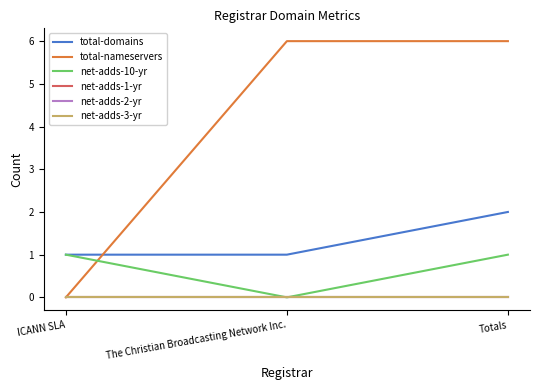

Is the value of net-adds-3-yr at Totals greater than the value of total-domains at ICANN SLA?

No